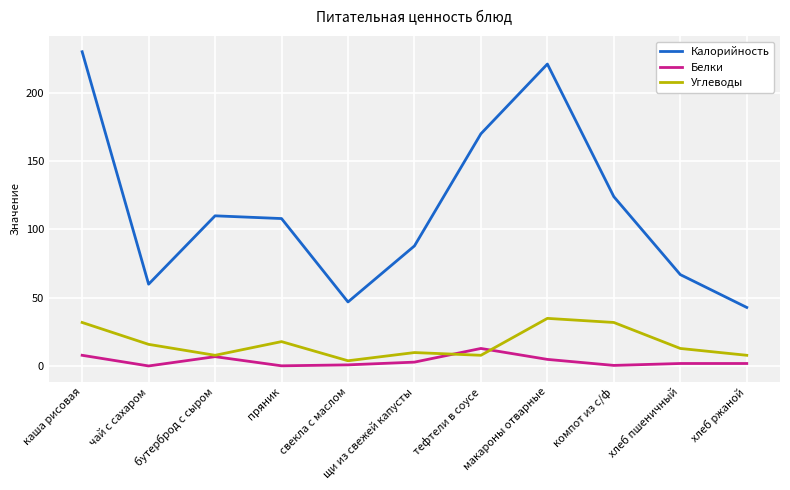

Is the value of Углеводы at чай с сахаром greater than the value of Белки at щи из свежей капусты?

Yes